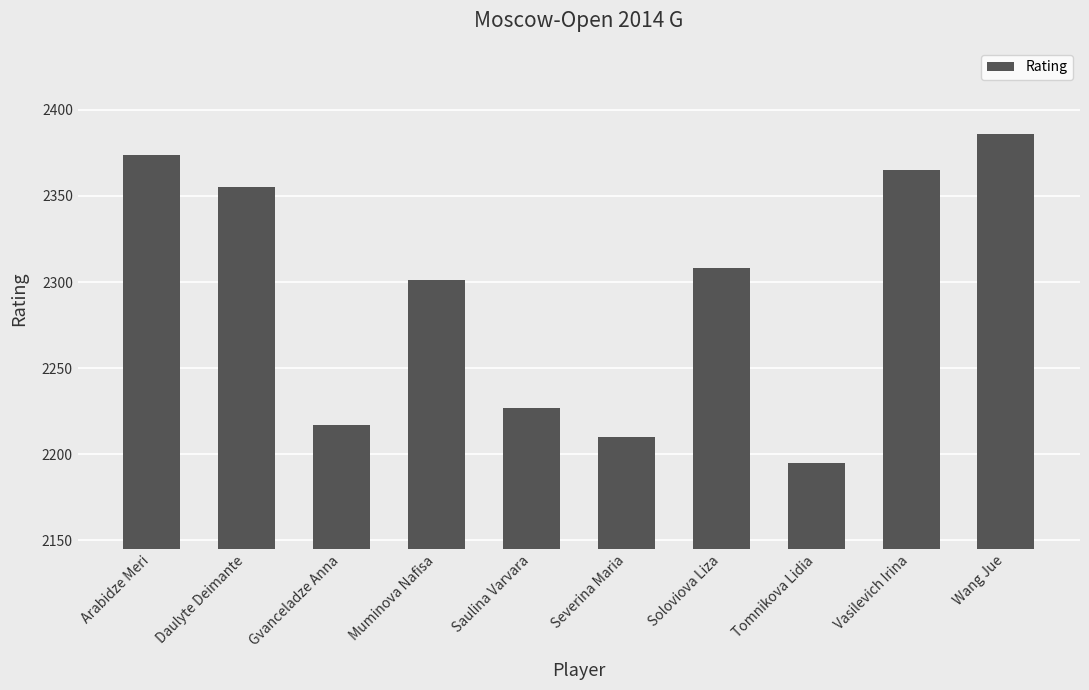

Does the chart contain any negative values?

No